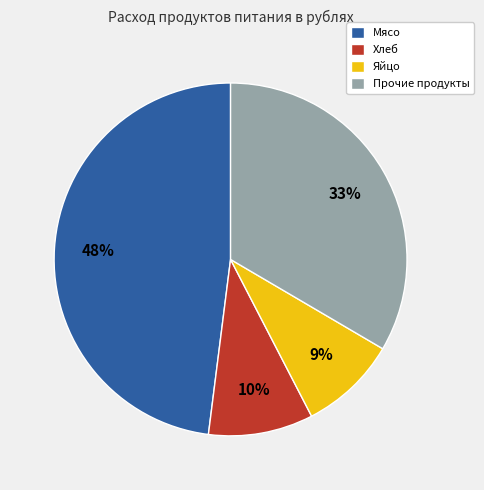

Is it true that Яйцо is 9% of the pie?

True